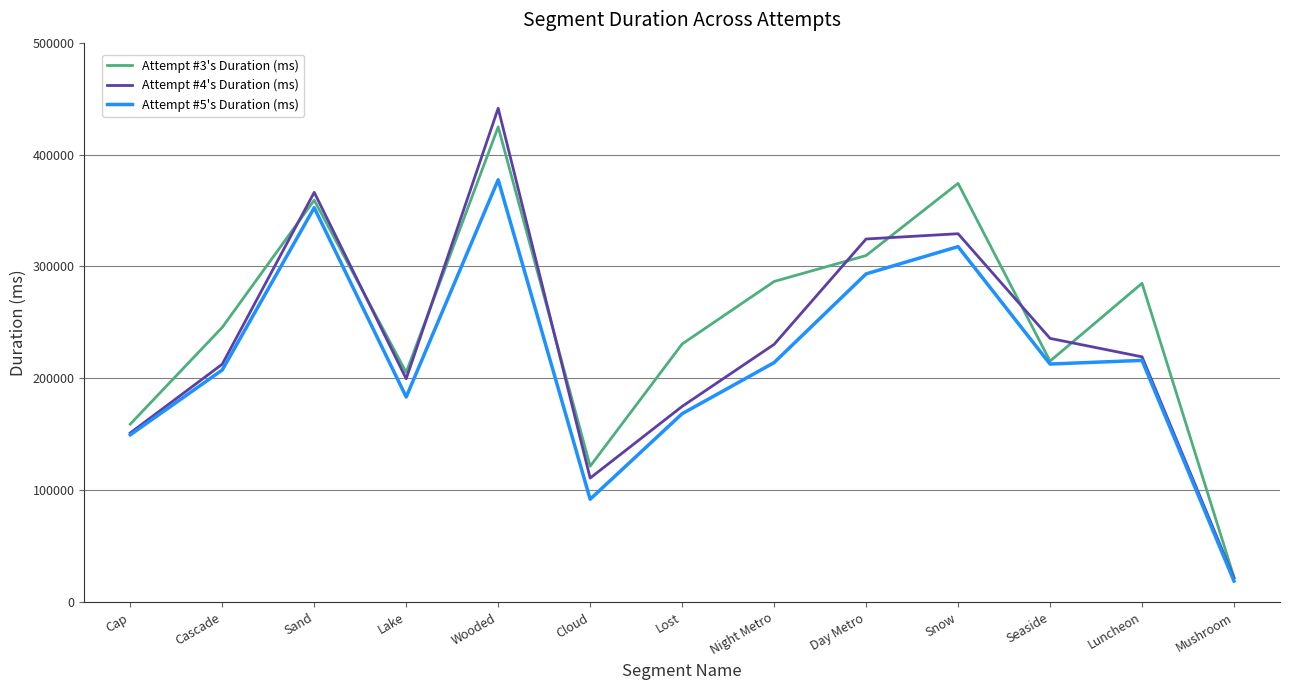

Rank the series by their maximum value, from highest to lowest.

Attempt #4's Duration (ms), Attempt #3's Duration (ms), Attempt #5's Duration (ms)